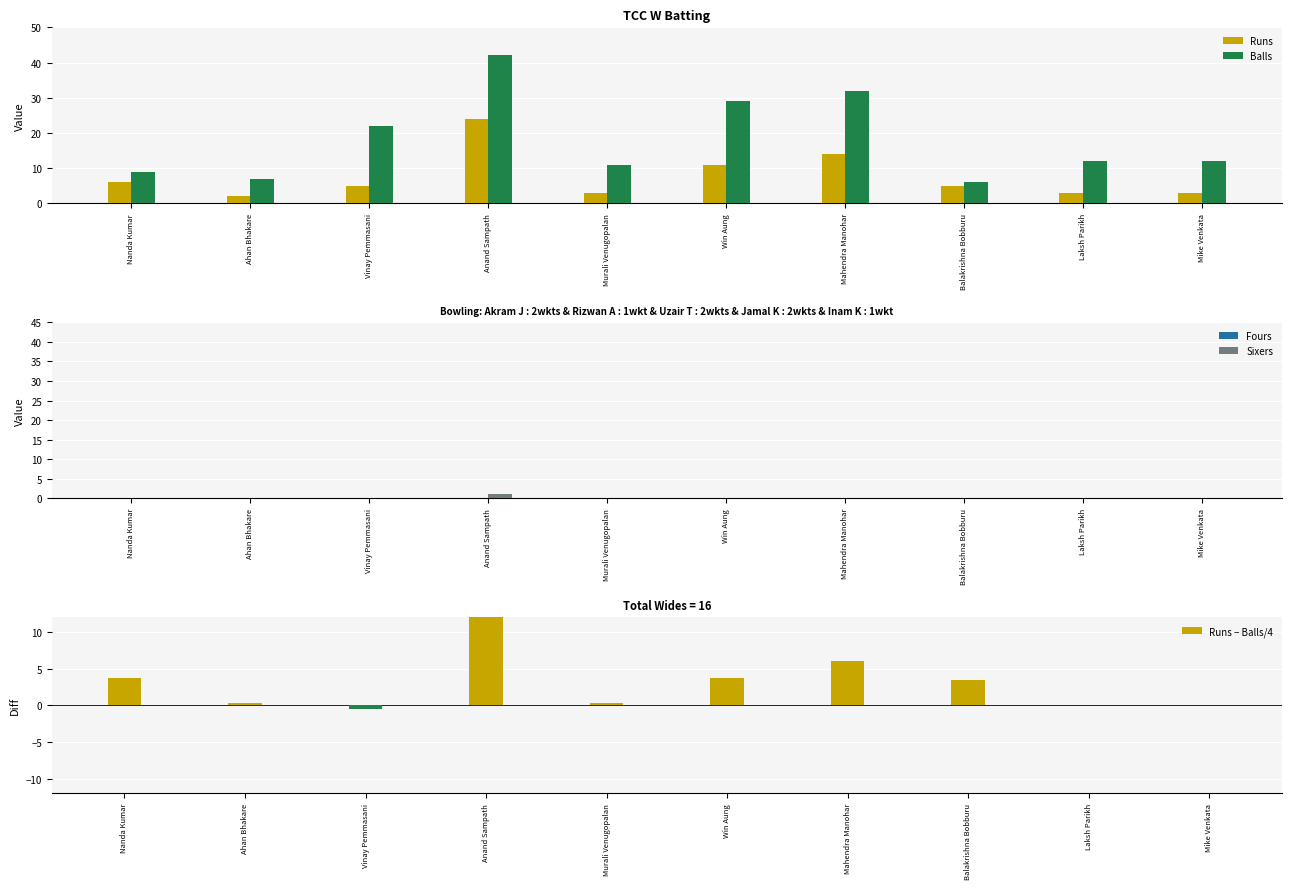

Is the value of Fours at Laksh Parikh greater than the value of Sixers at Murali Venugopalan?

No